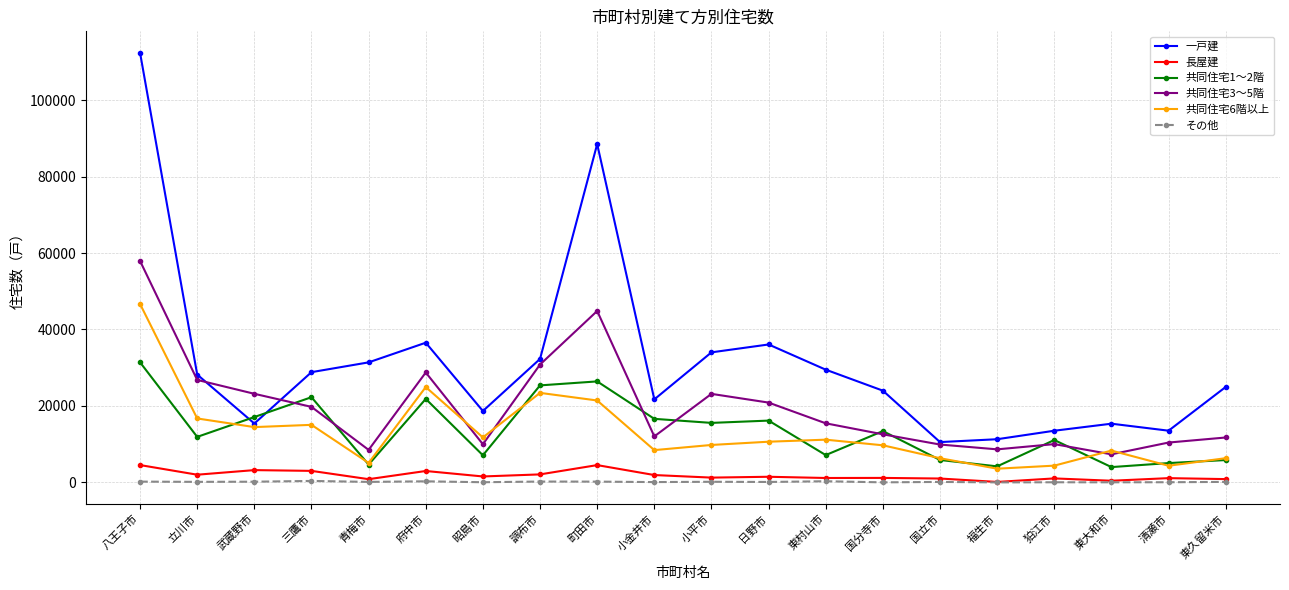

True or false: 長屋建 and 共同住宅1～2階 cross at least once.

False